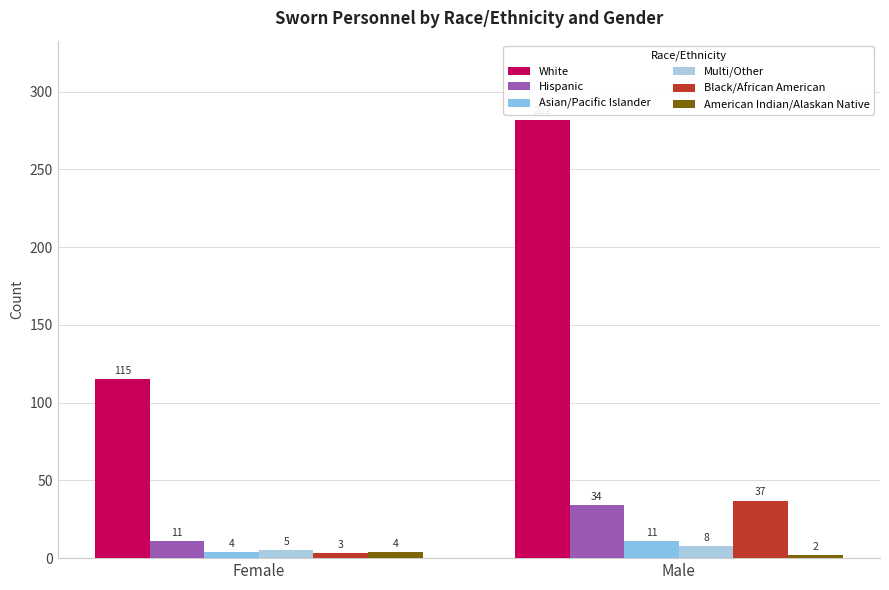

What is the sum of the Multi/Other values at Male and Female?

13